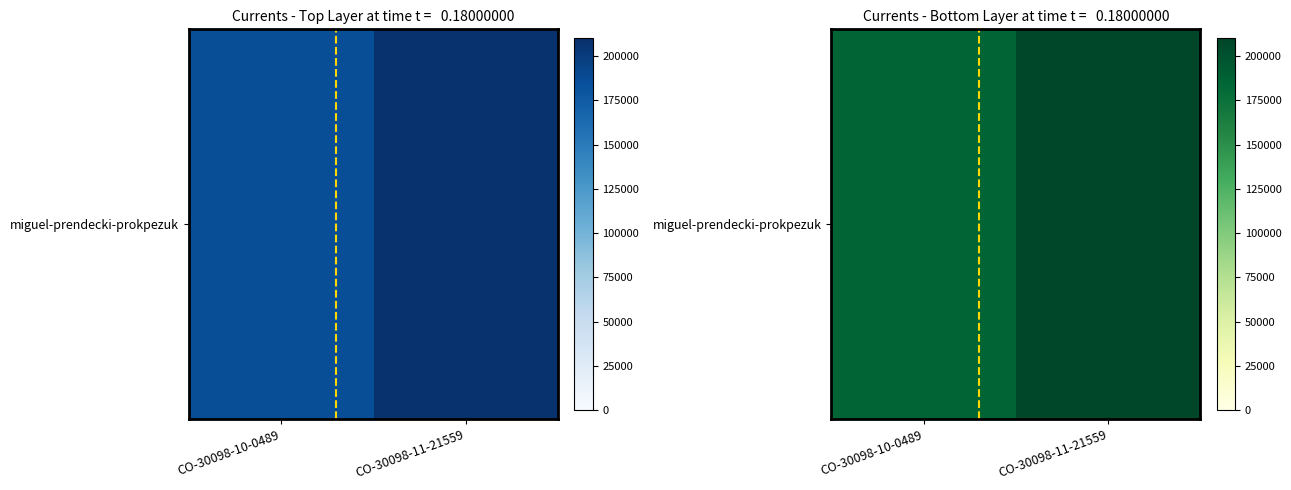

Which label corresponds to the largest value in the chart?

CO-30098-11-21559